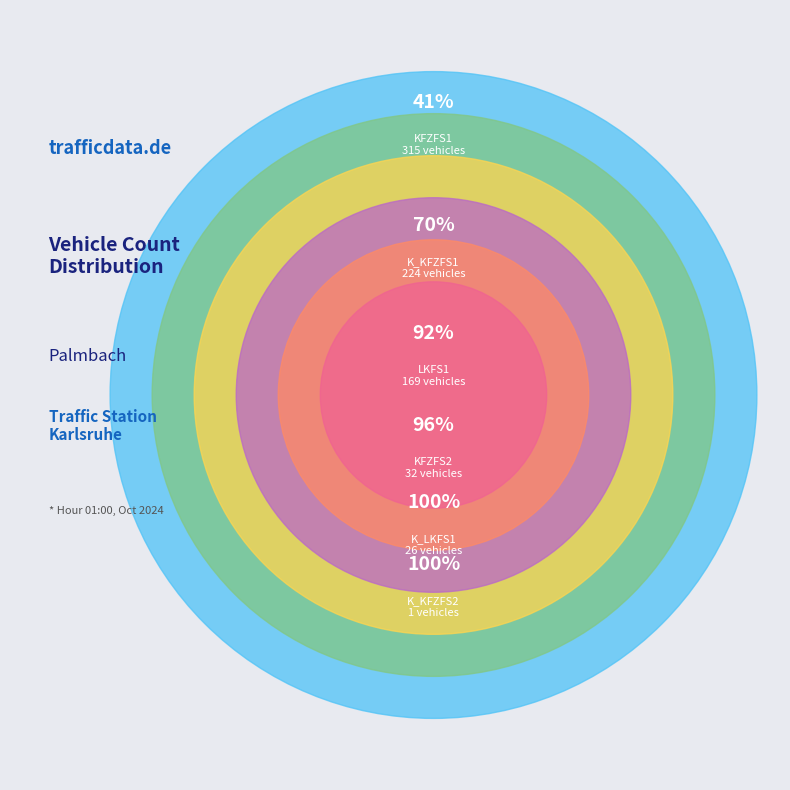

What percentage is the K_KFZFS1 slice, to the nearest percent?

29%